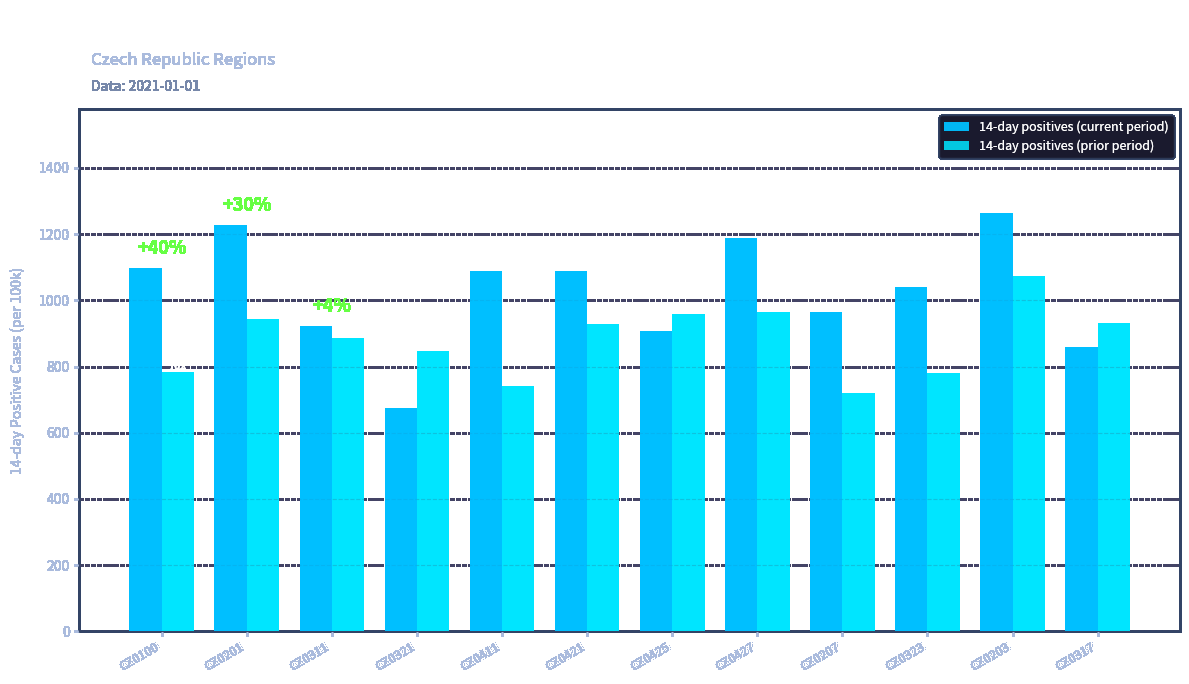

Rank the series by their maximum value, from highest to lowest.

14-day positives (current period), 14-day positives (prior period)